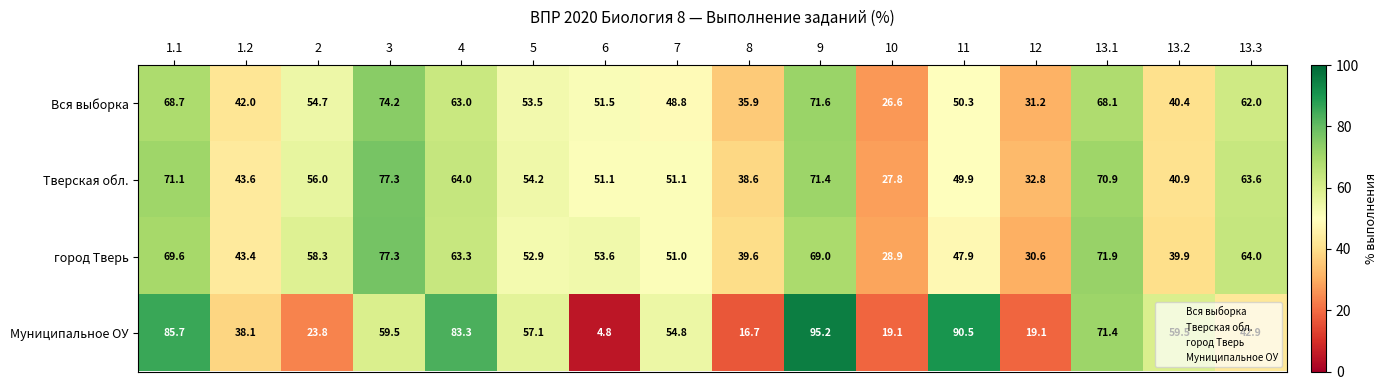

Is it true that Тверская обл. equals 46.6 at 10?

False